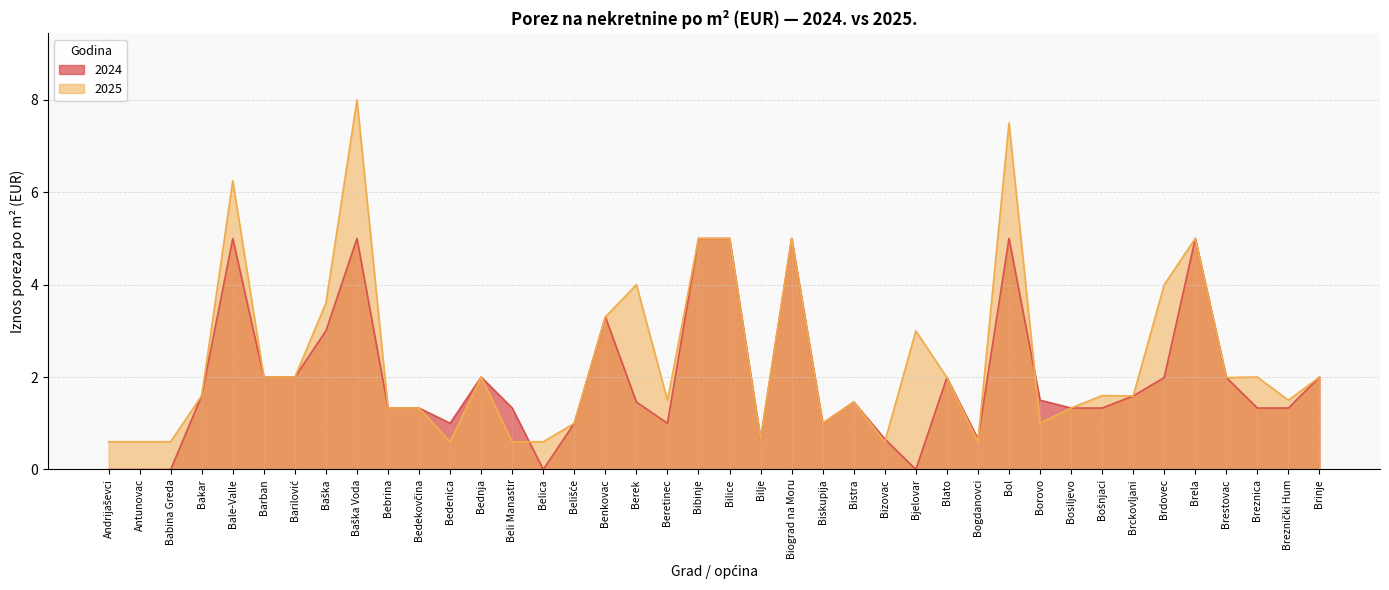

What is the value of the 2024 point at the 6th from the left?

2.0